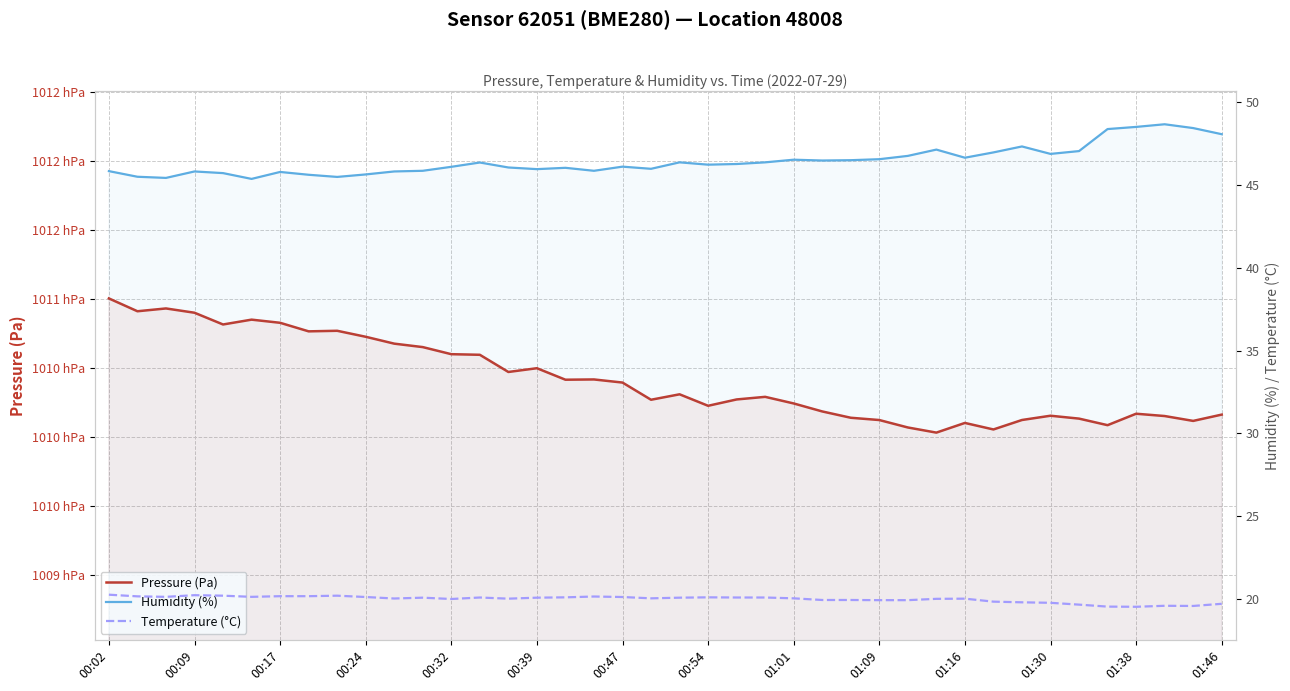

How many distinct data groups are displayed?

3